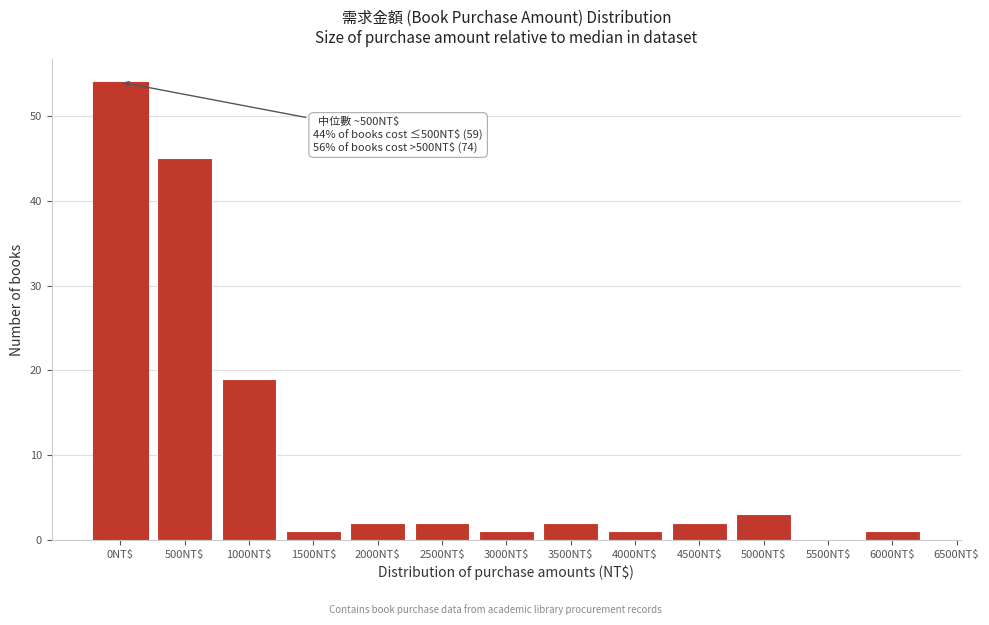

What is the sum of all values?

133